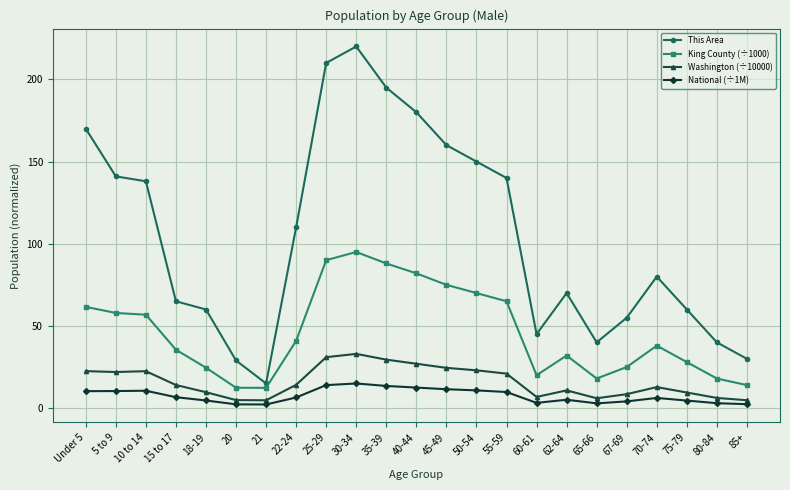

At how many categories does at least one series exceed 107?

11